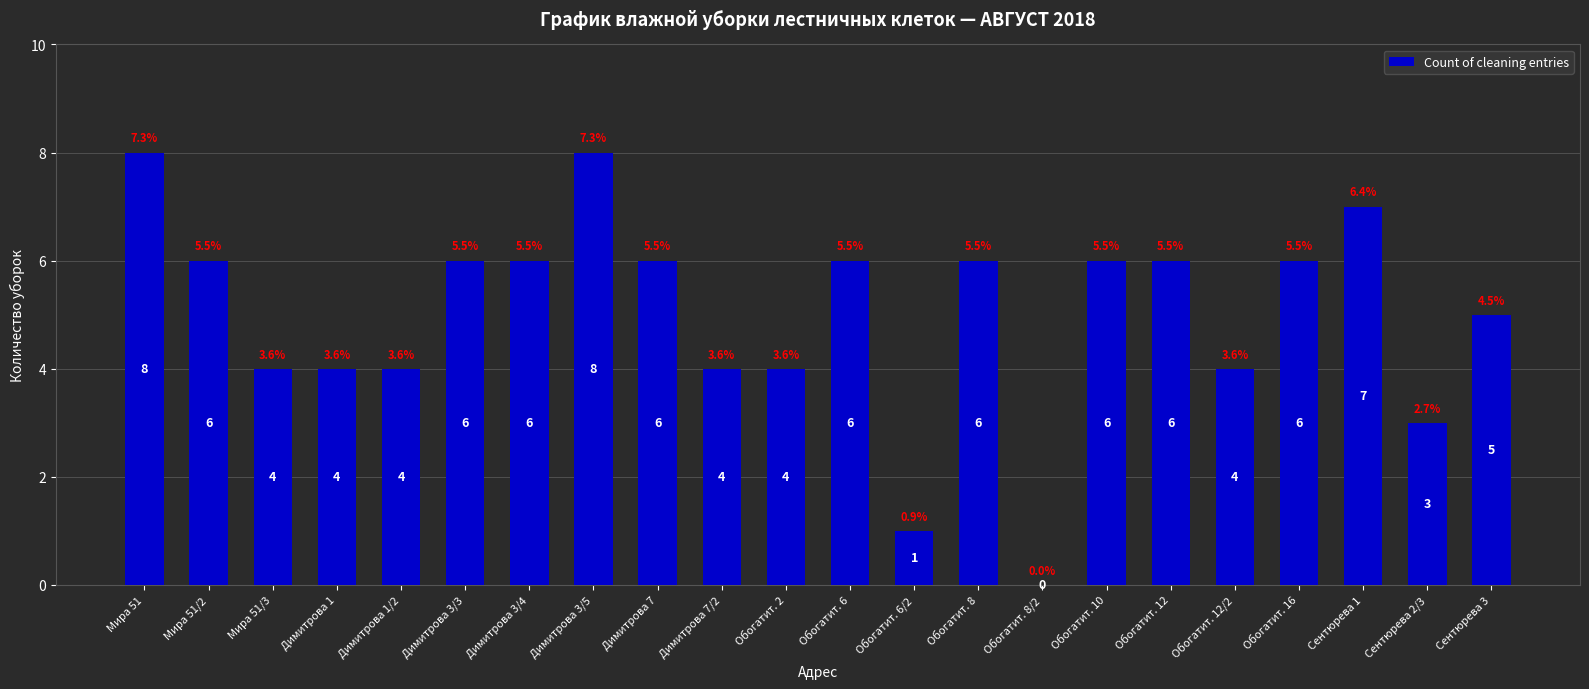

Where does the data first go above 6?

Мира 51